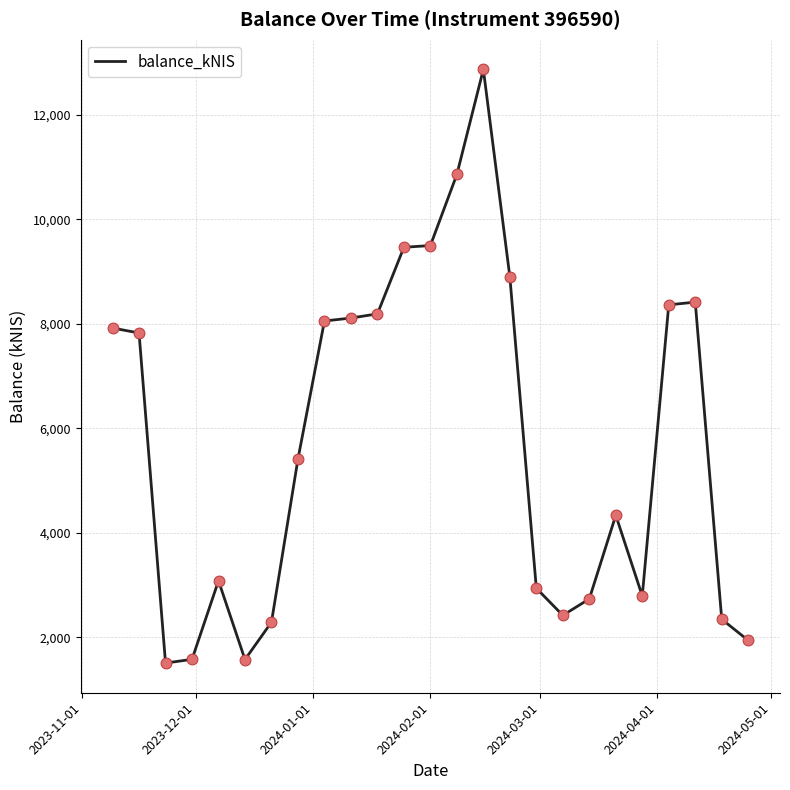

What is the maximum value shown in the chart?

12863.2